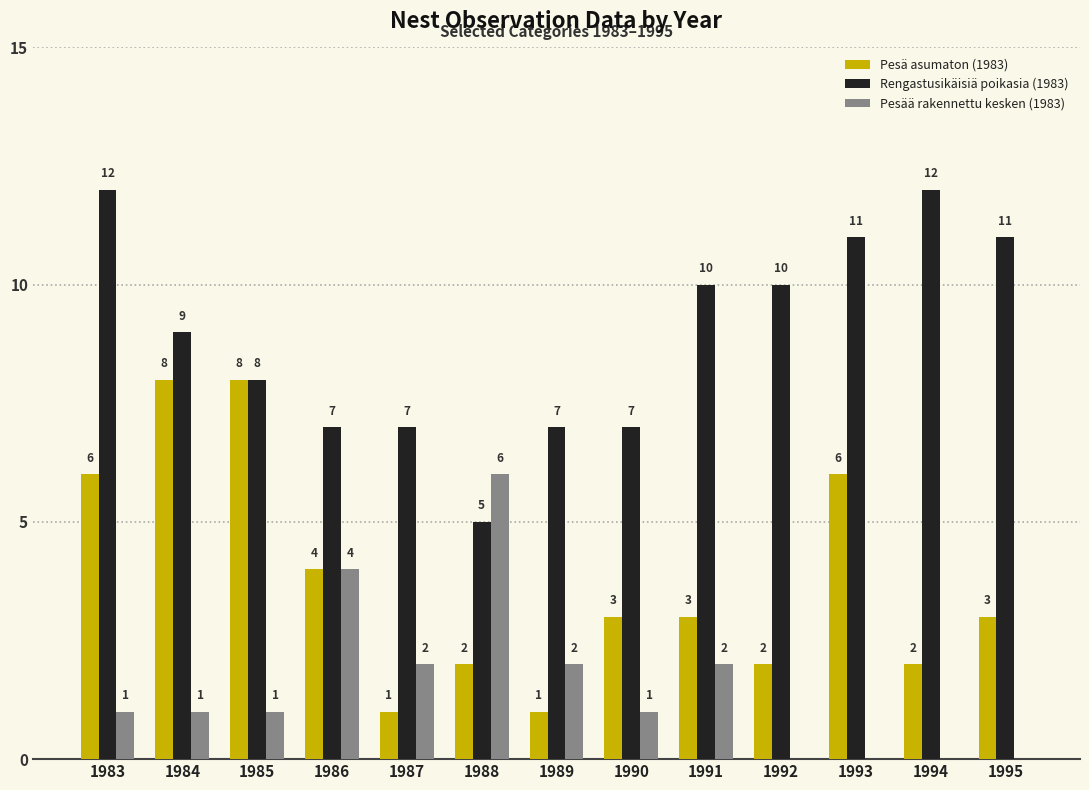

Which series changed the most between 1993 and 1994?

Pesä asumaton (1983)